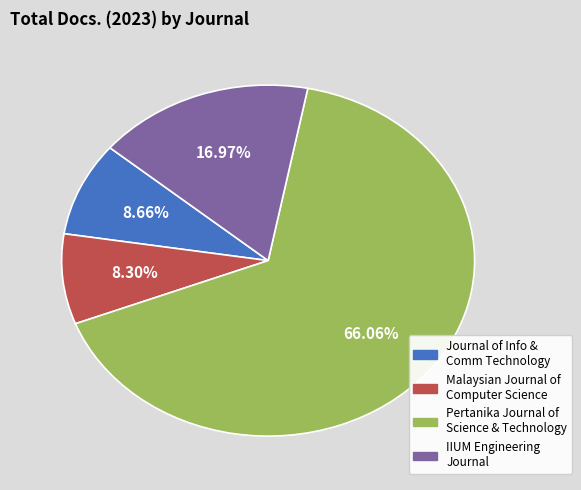

Does any single category account for the majority?

Yes